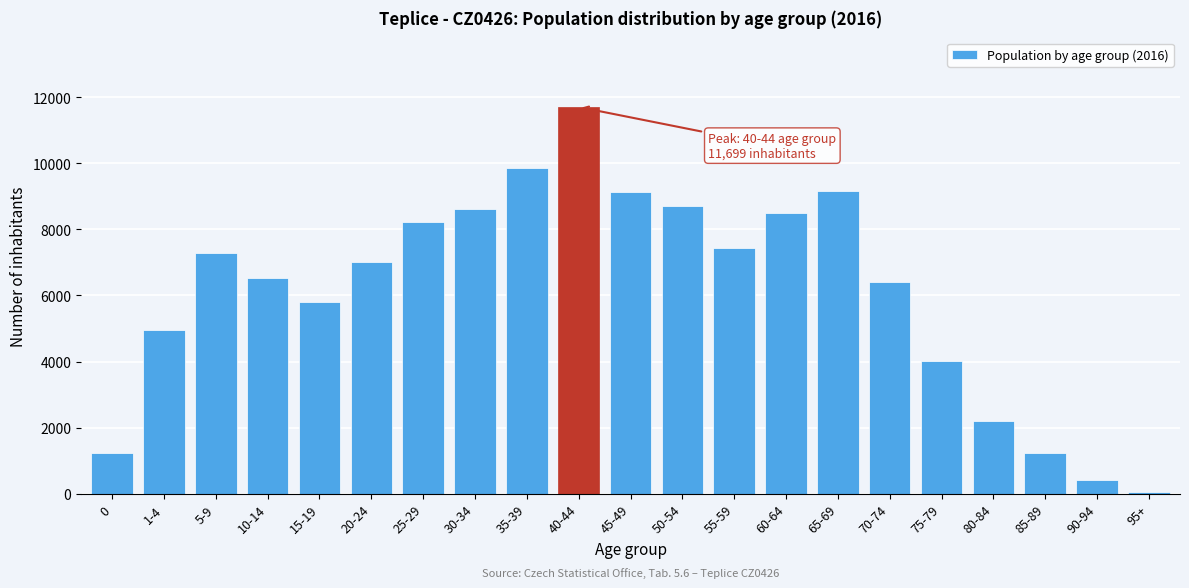

The value at 15-19 is 8980. True or false?

False